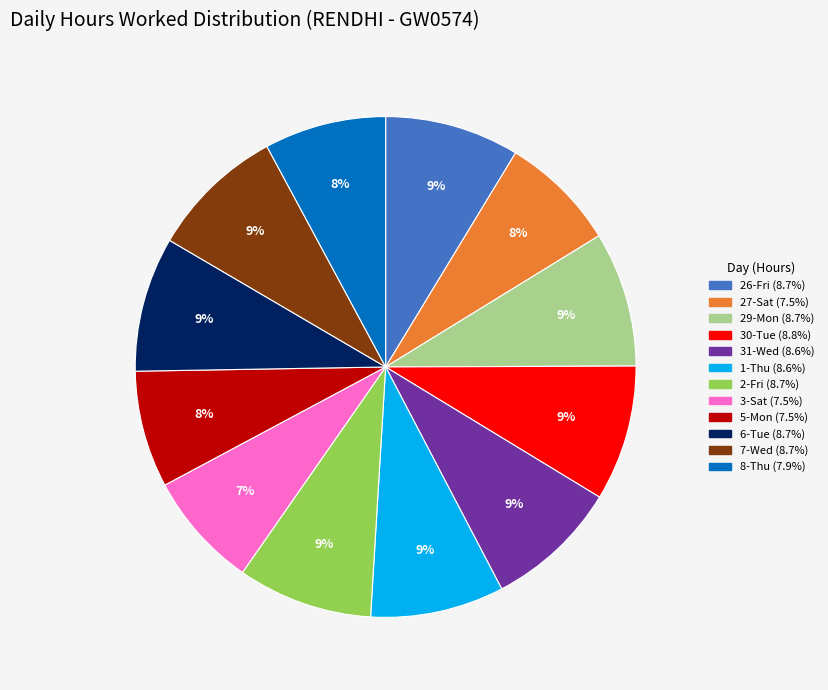

Between 27-Sat and 7-Wed, which is larger?

7-Wed